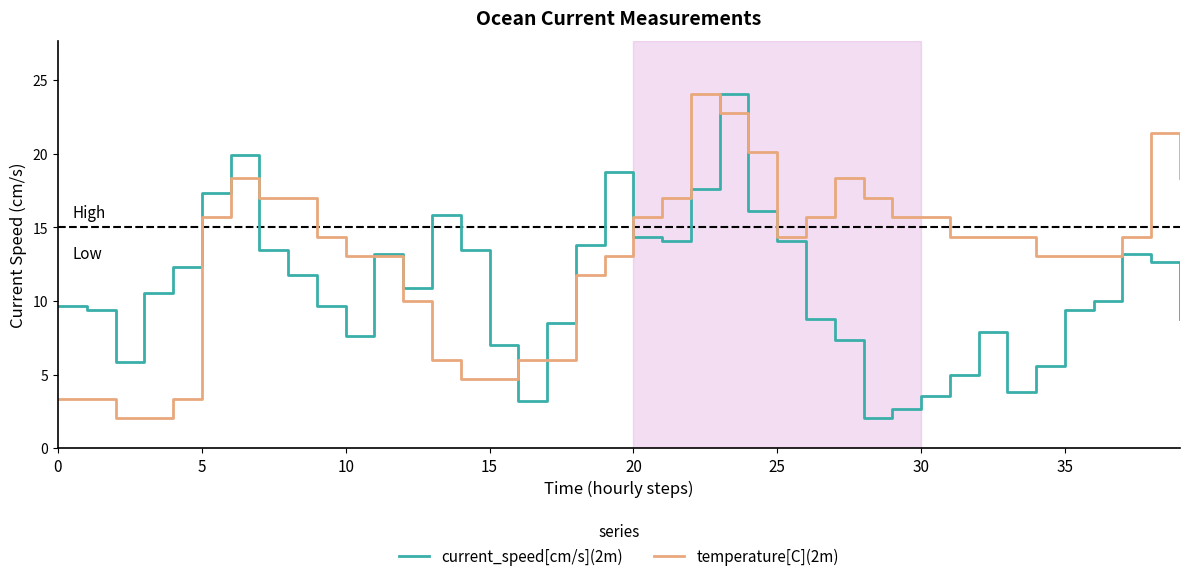

List the series in order of their overall mean, lowest first.

current_speed[cm/s](2m), temperature[C](2m)